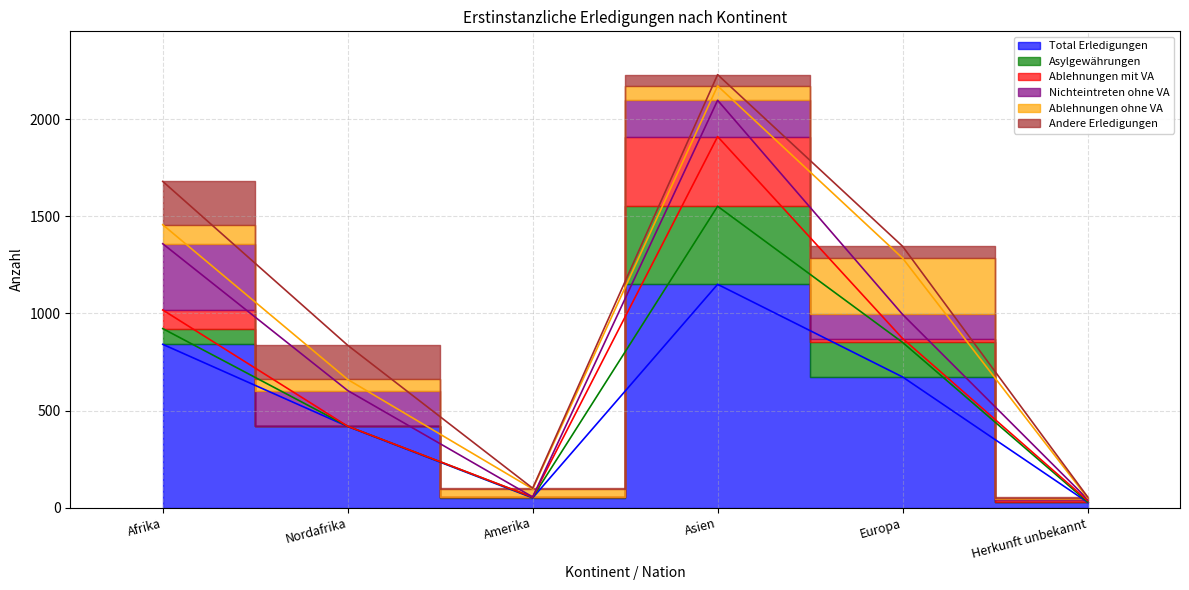

Which series has the largest range (max minus min)?

Total Erledigungen